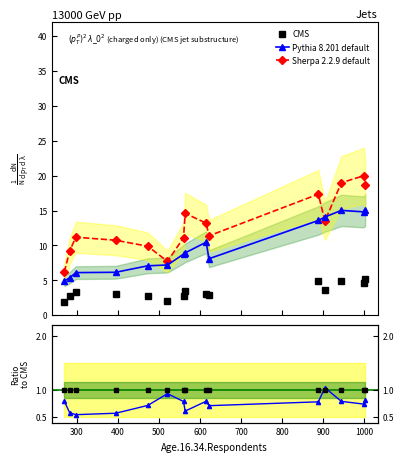

What is the value of the CMS point at the 9th from the left?

3.1